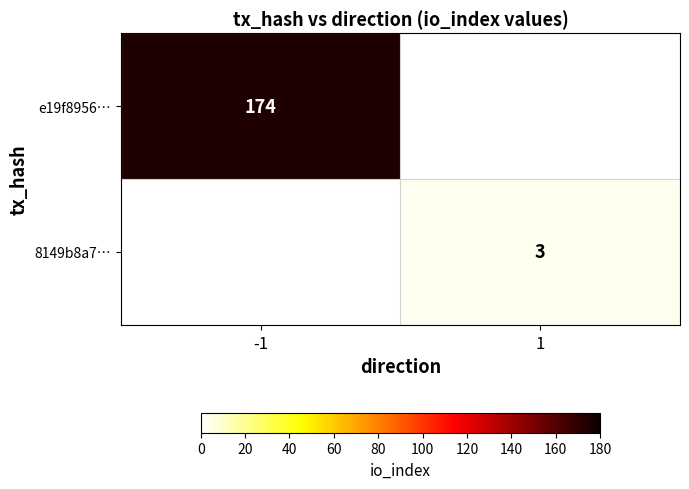

True or false: e19f8956… has a value of 174 at -1.

True